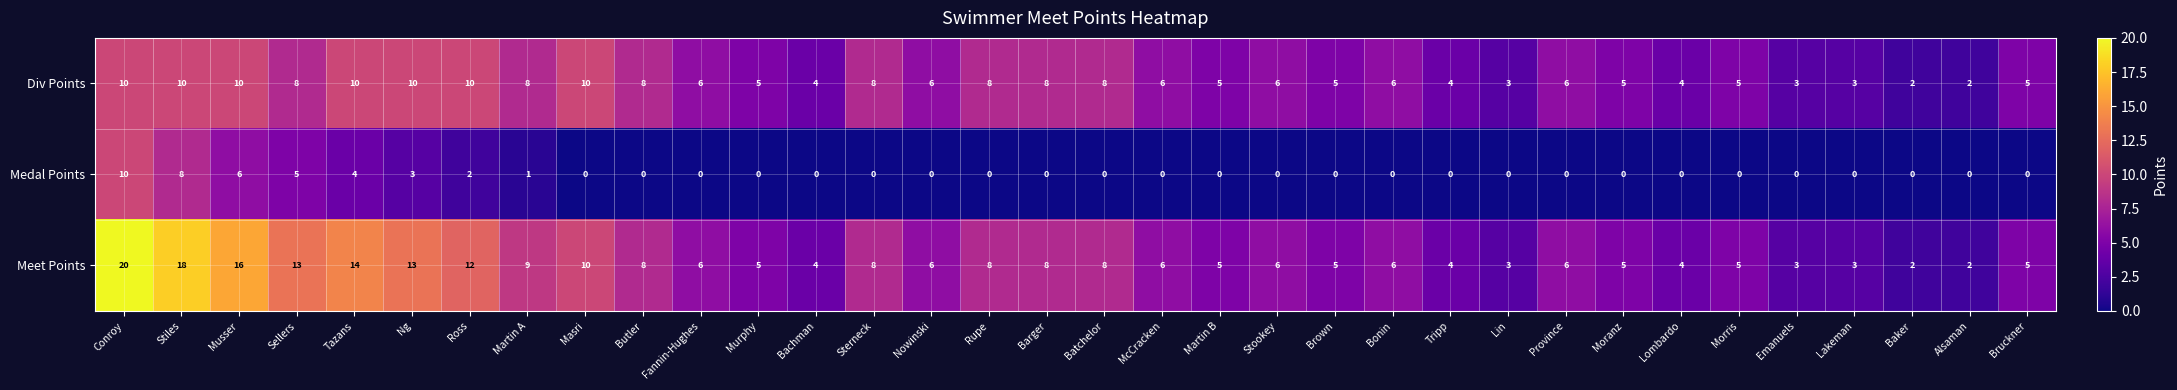

What is the spread (max minus min) of values at Lin?

3